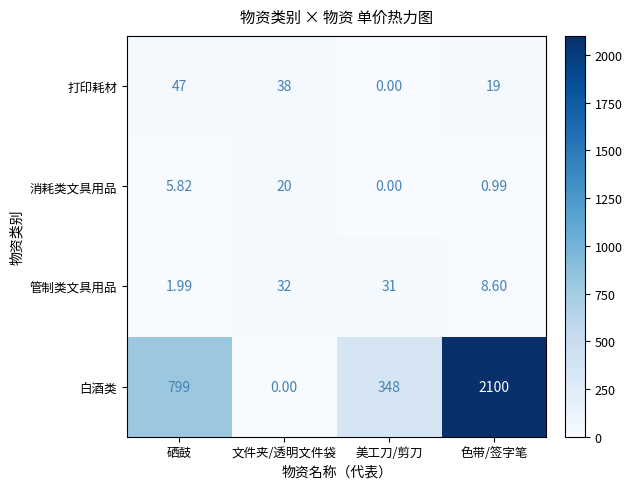

How many data points does each series have?

4